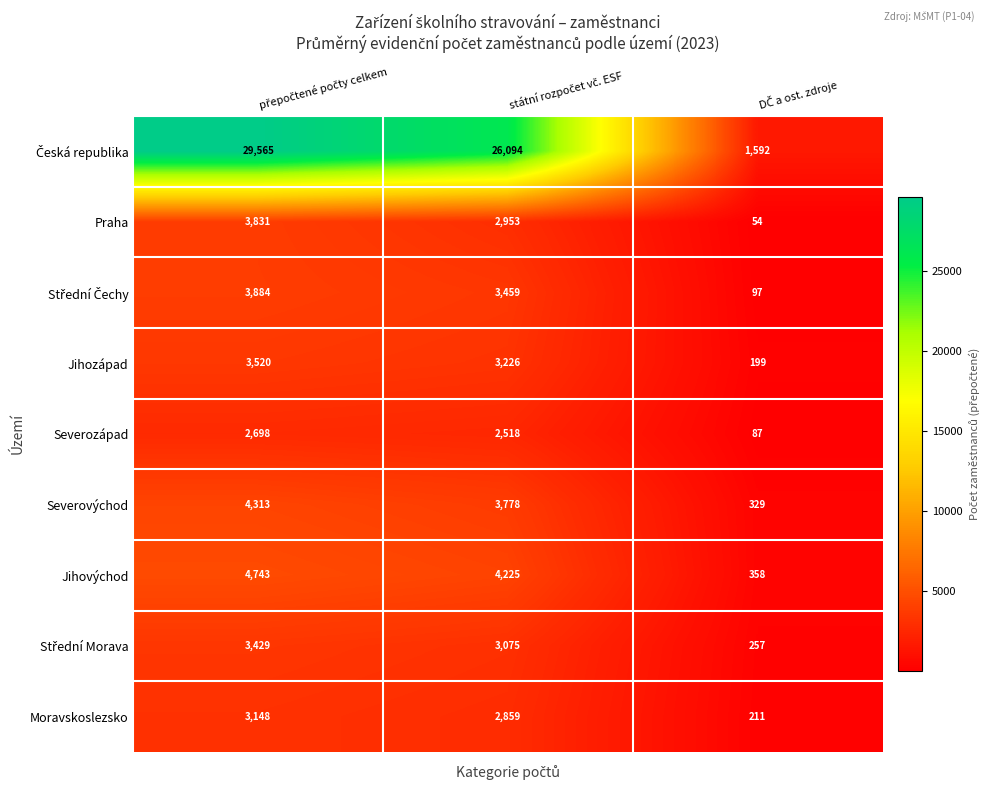

What is the sum of all Jihozápad values?

6945